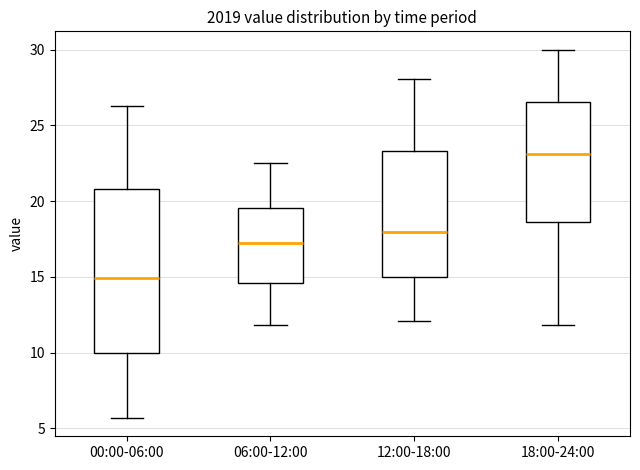

Reading left to right, read every box against the y-axis: the position of its median line, the range the box covers, and the ends of its whiskers. The values are not printed on the chart, so give them approximately, as read against the axis.

00:00-06:00: median 15.0, box 10.0 to 21.0, whiskers 5.5 to 26.5
06:00-12:00: median 17.5, box 14.5 to 19.5, whiskers 12.0 to 22.5
12:00-18:00: median 18.0, box 15.0 to 23.5, whiskers 12.0 to 28.0
18:00-24:00: median 23.0, box 18.5 to 26.5, whiskers 12.0 to 30.0